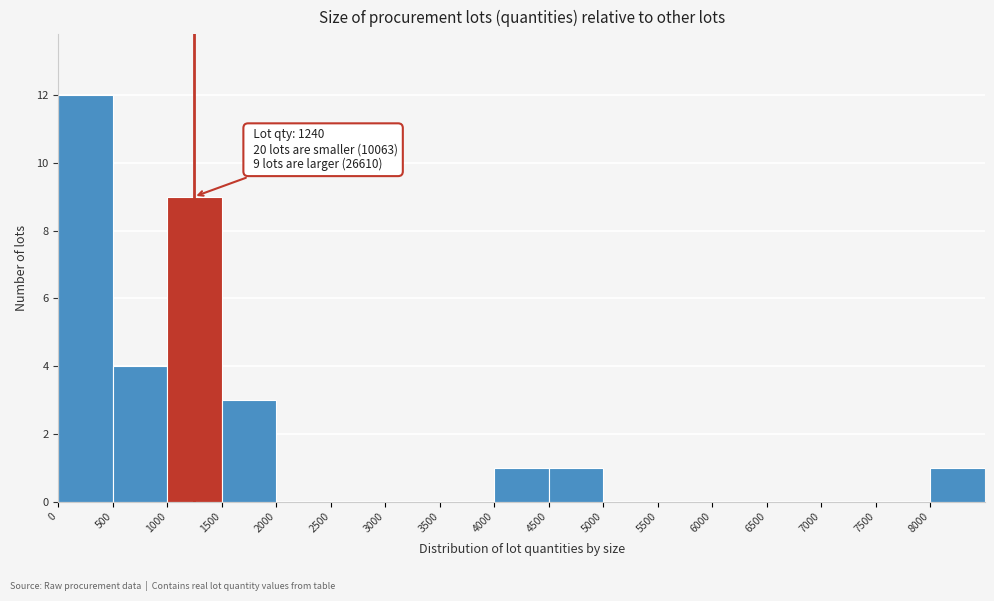

Which range on the x-axis has the tallest bar?

0 to 500